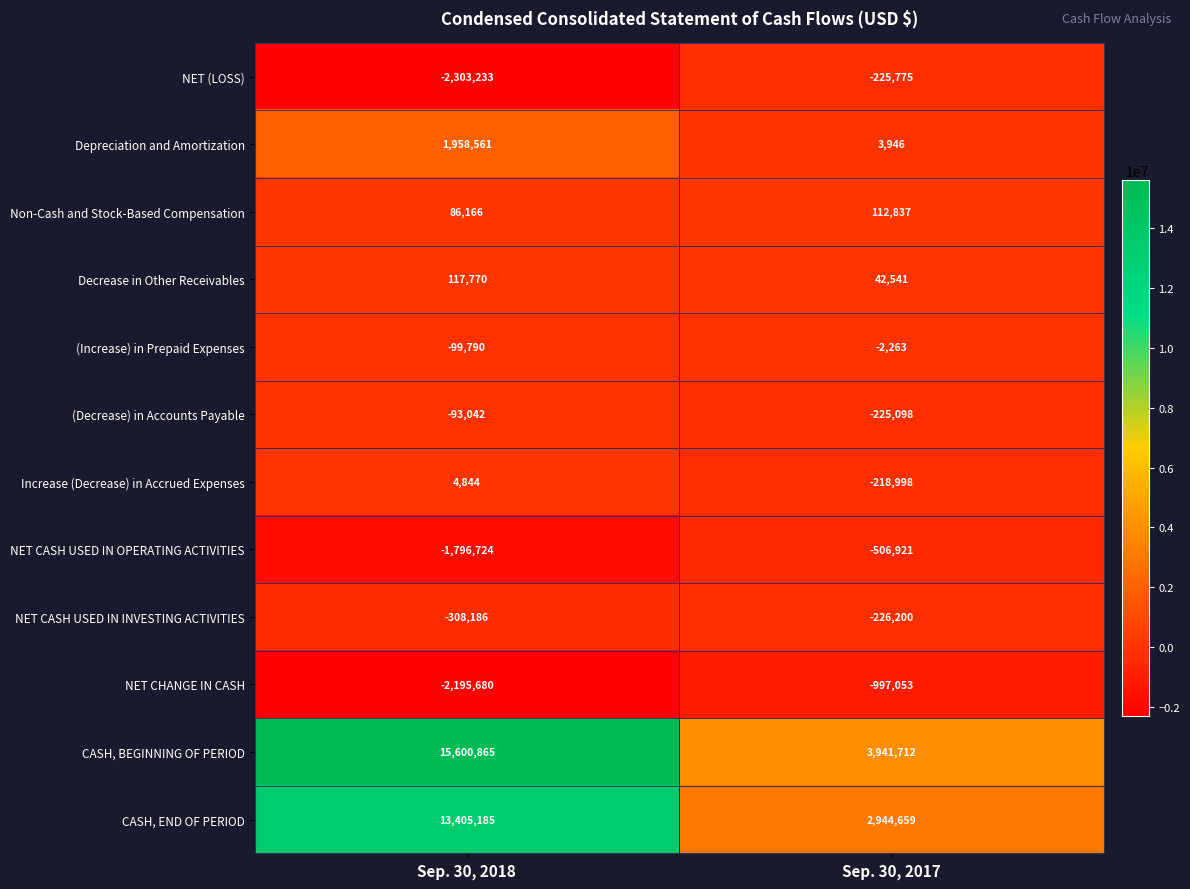

What is the sum of all Increase (Decrease) in Accrued Expenses values?

-214154